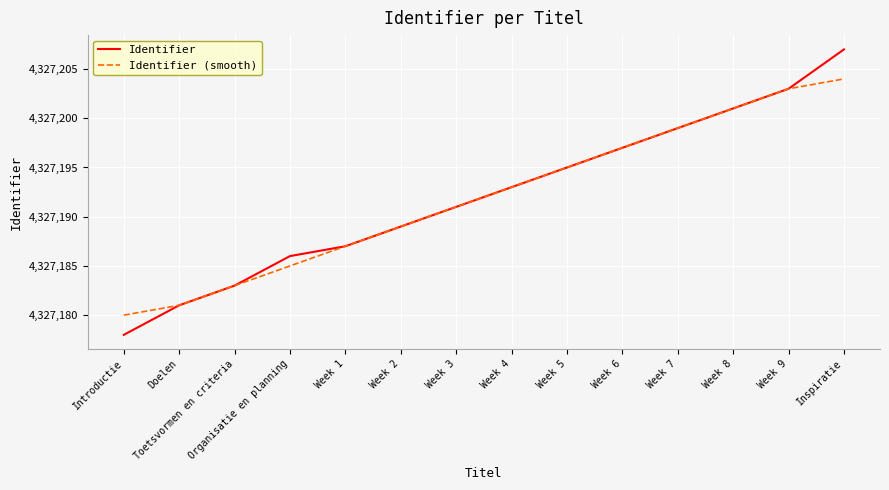

What position from the right is Week 6?

5